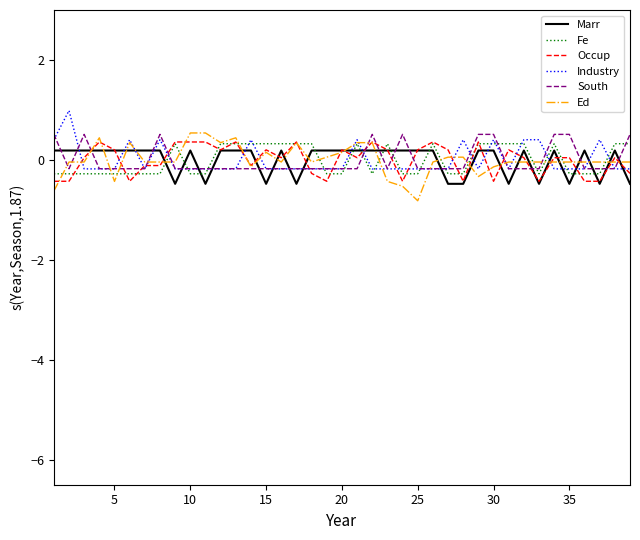

What is the maximum value shown in the chart?

1.0